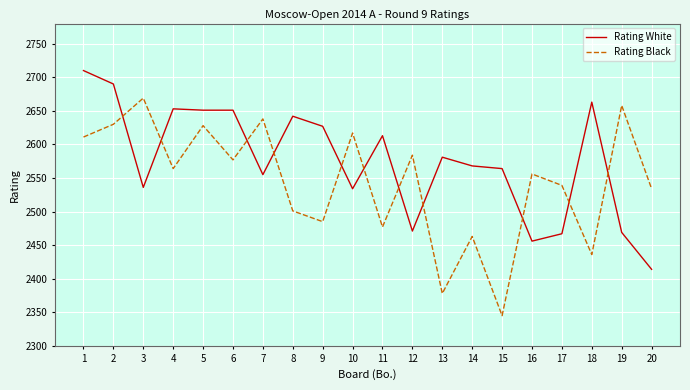

Where is the first local minimum for Rating White?

3